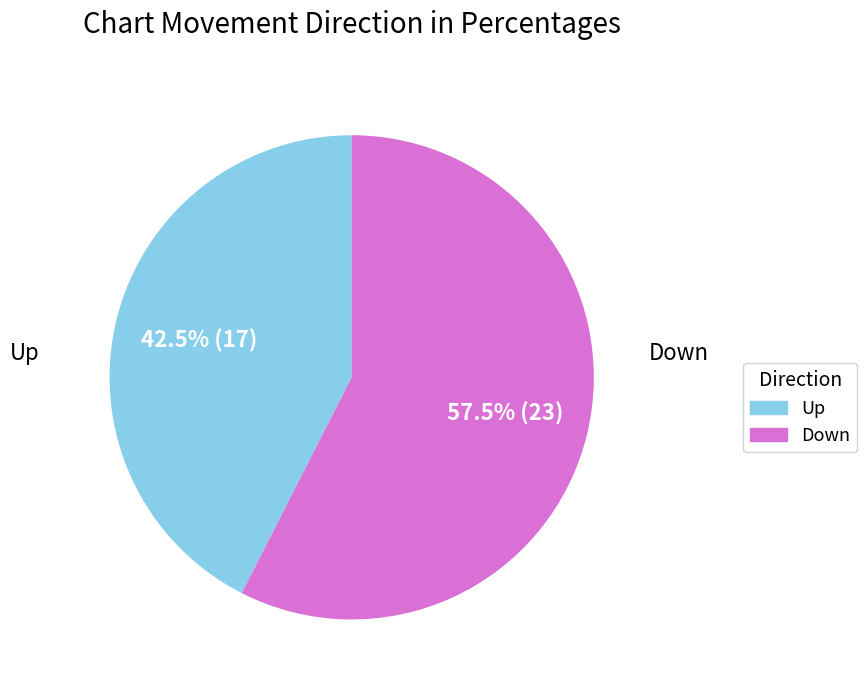

Does any single category account for the majority?

Yes